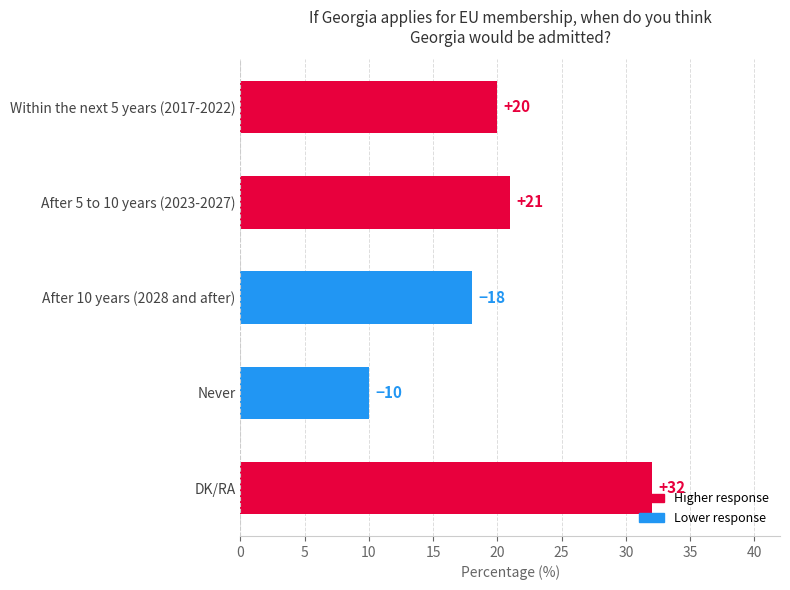

Which has a higher value, Within the next 5 years (2017-2022) or DK/RA?

DK/RA